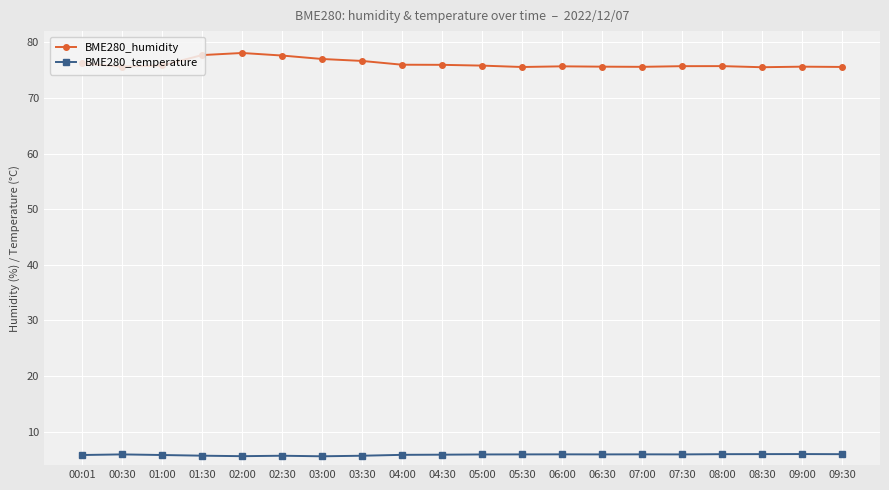

What is the label of the 5th point from the left?

02:00